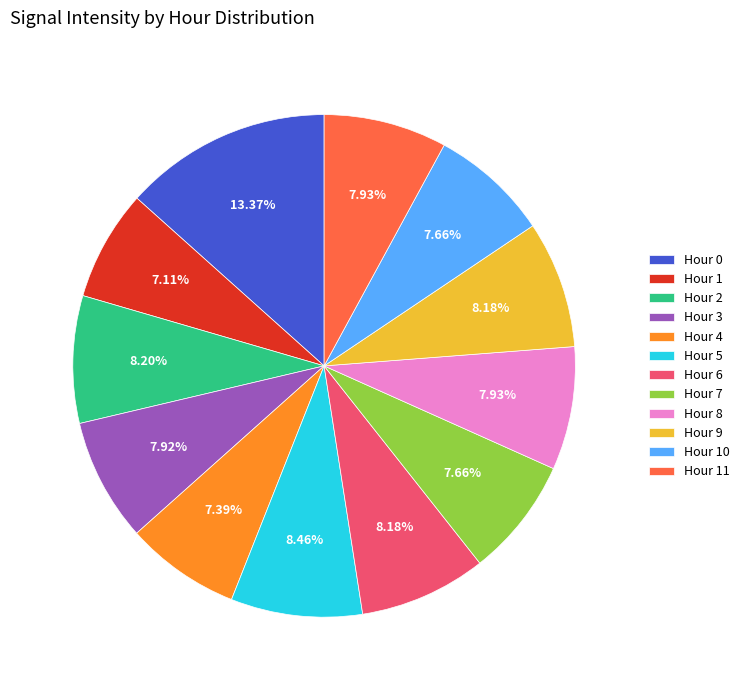

Is there any slice that represents more than half of the pie?

No